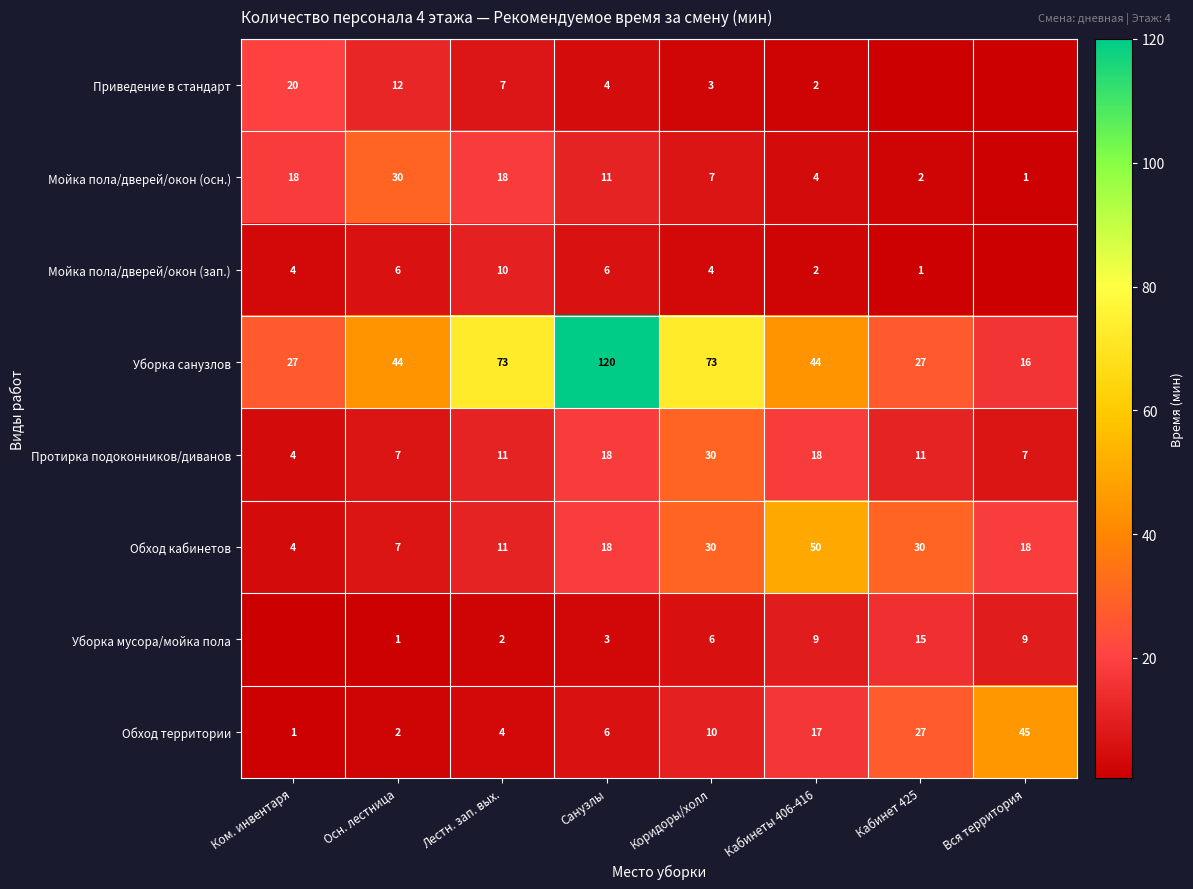

At which category is the sum across all series the highest?

Санузлы